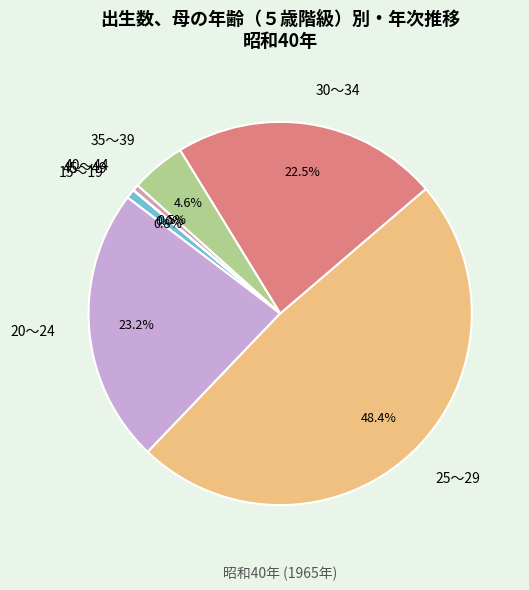

What is the largest slice in the pie chart?

25～29